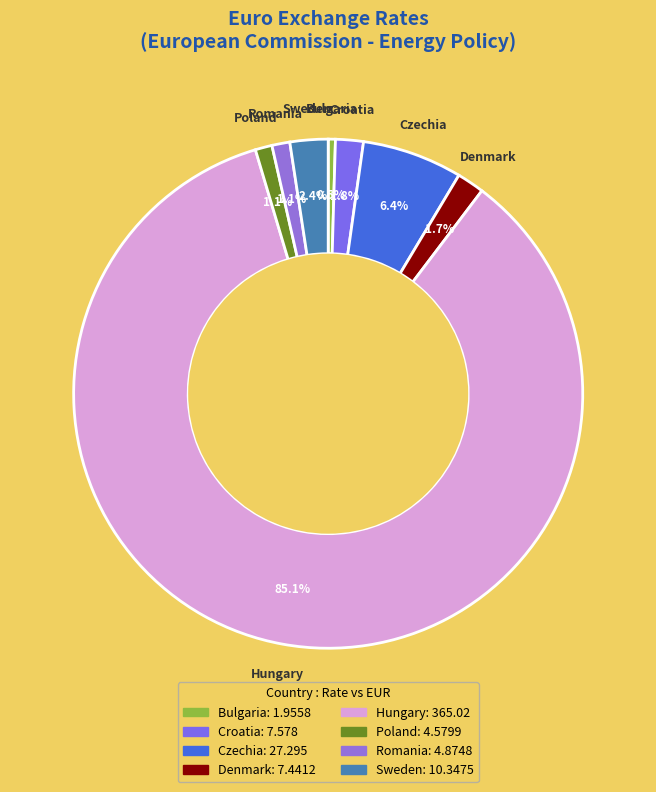

To the nearest percent, what is the difference between the largest and smallest slice percentages?

85%